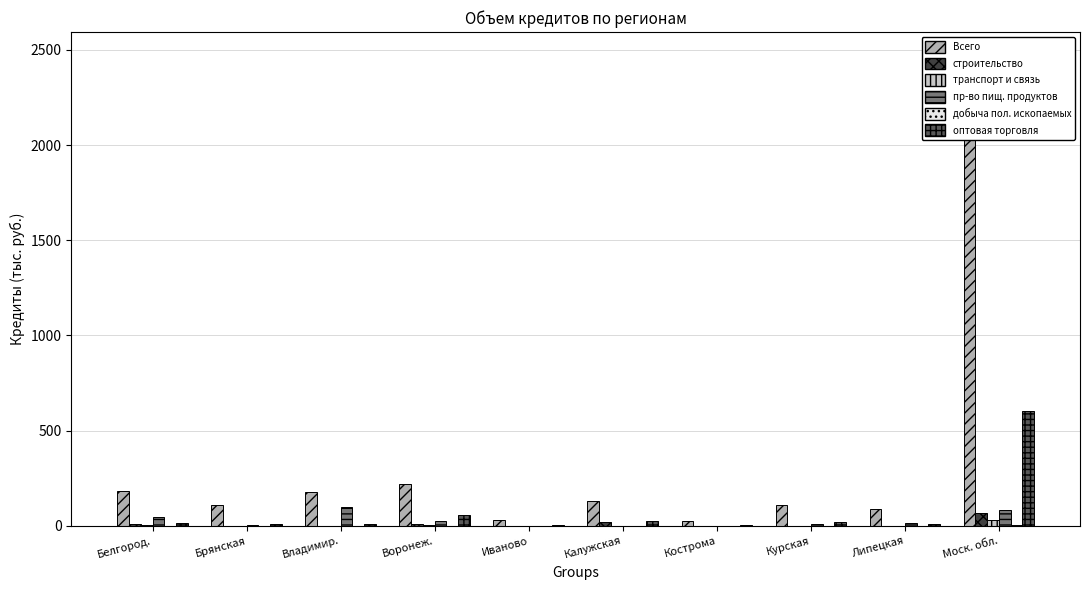

What is the maximum value shown in the chart?

2161.1